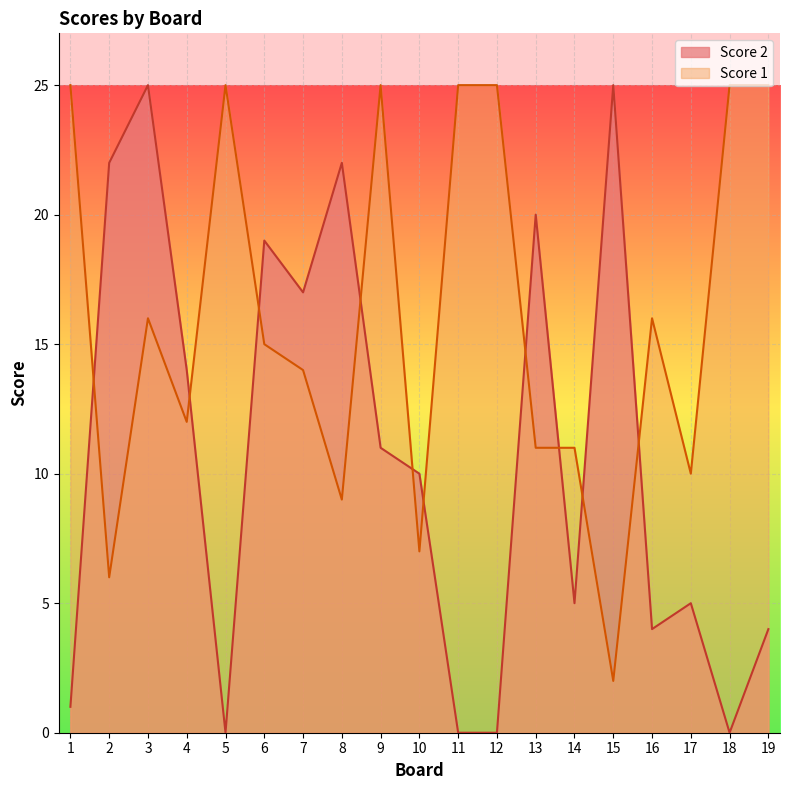

What is the maximum value shown in the chart?

25